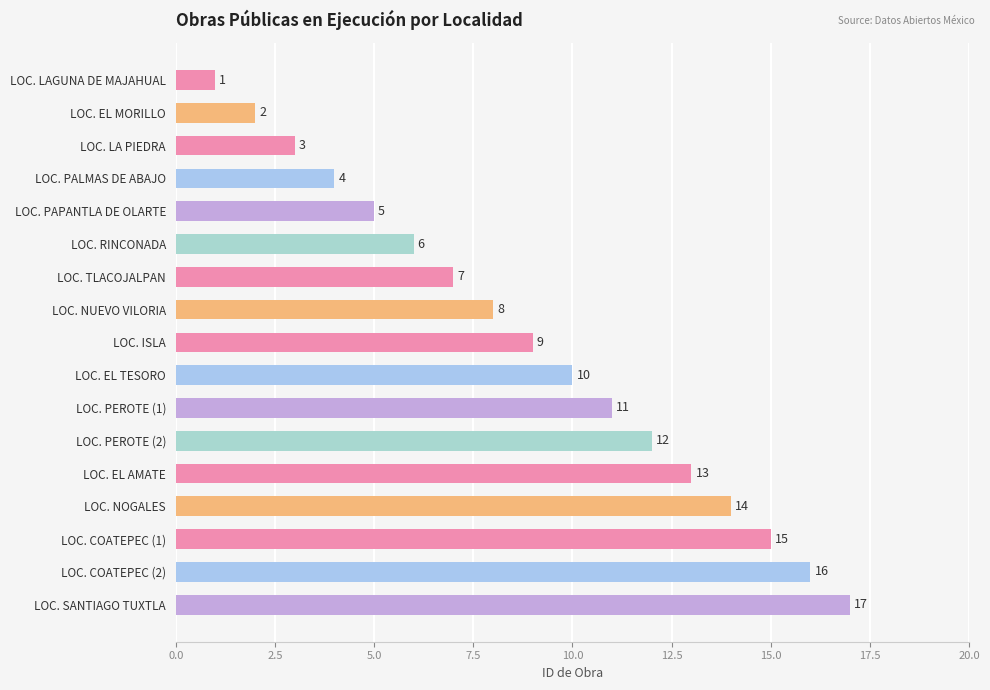

How many bars are there in total?

17